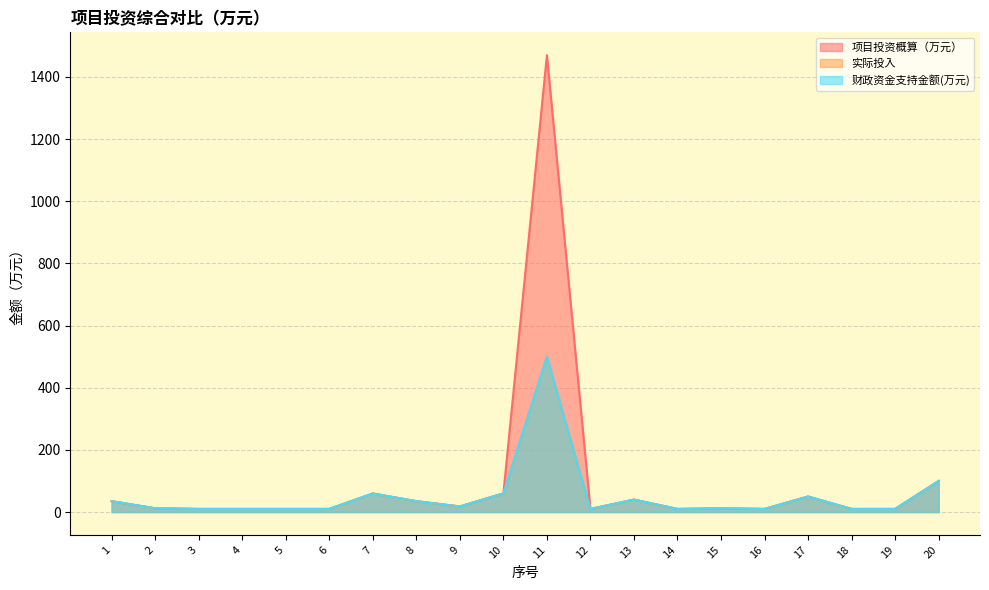

In 实际投入, how many points are lower than both neighbors (excluding endpoints)?

4